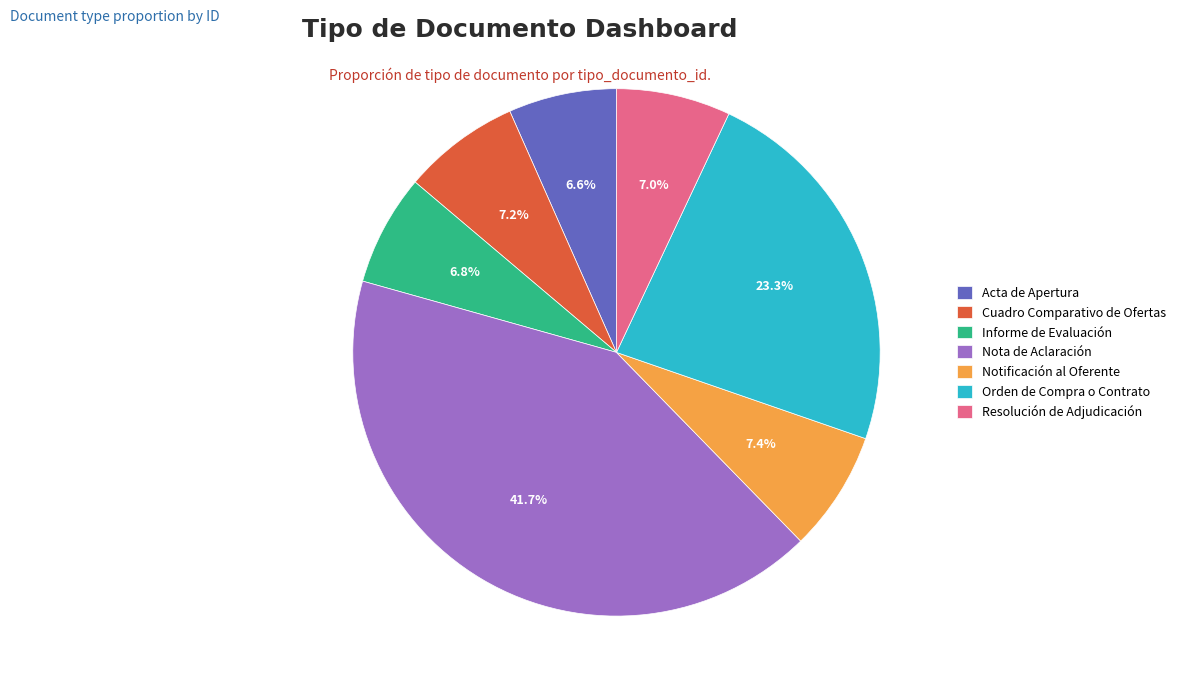

To the nearest percent, what is the combined percentage of Informe de Evaluación and Cuadro Comparativo de Ofertas?

14%